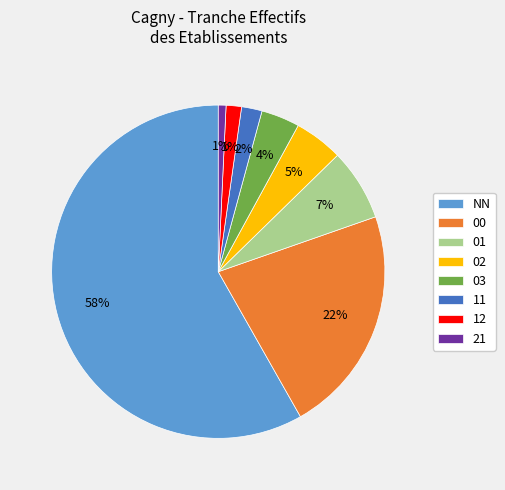

To the nearest percent, what is the combined percentage of 03 and 11?

6%